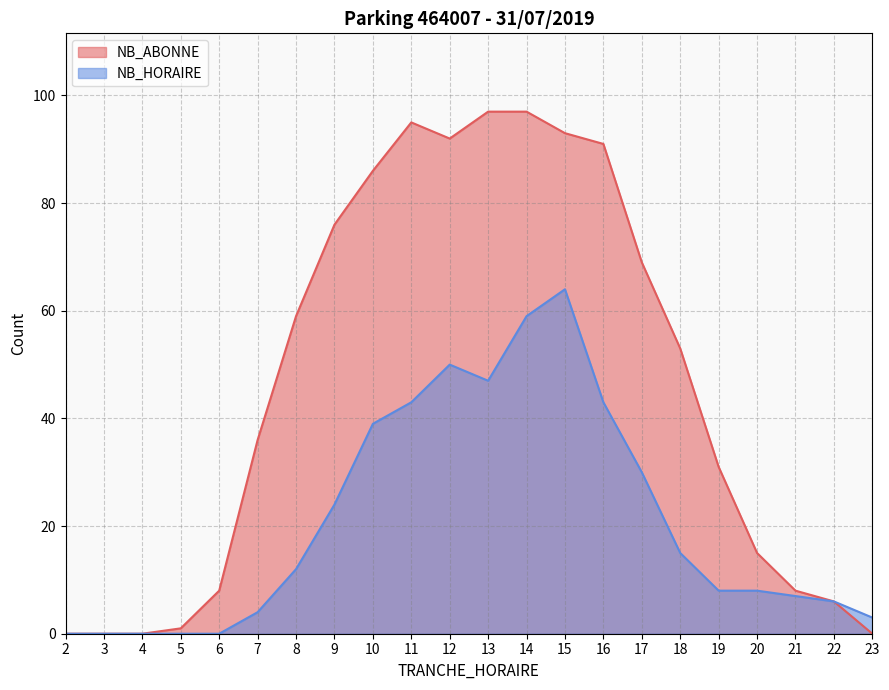

True or false: NB_ABONNE and NB_HORAIRE intersect in this chart.

False